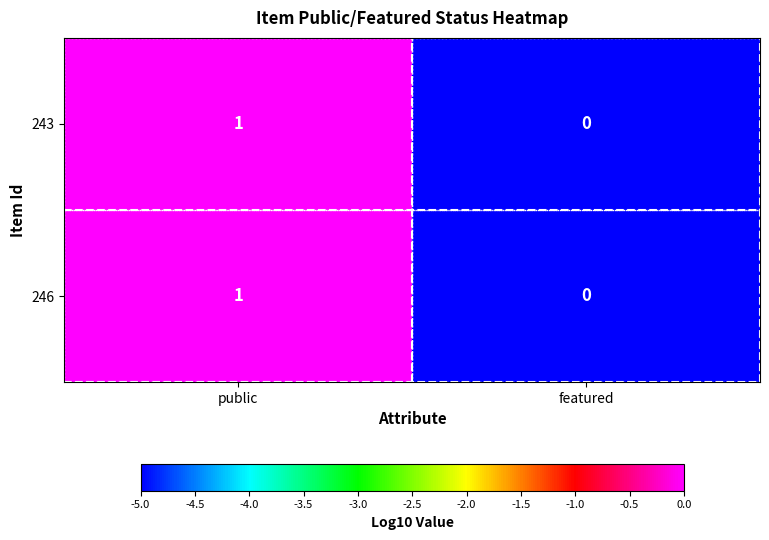

List the labels in order of 243 value, largest first.

public, featured